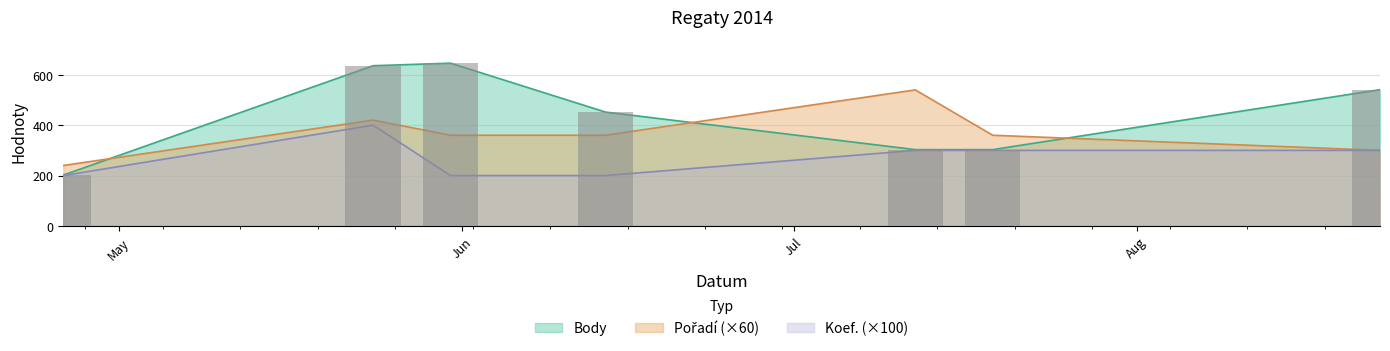

Reading right to left, what are all the values shown in this chart?

Body: 541	303	303	452	646	636	202
Pořadí: 300	360	540	360	360	420	240
Koef.: 300	300	300	200	200	400	200